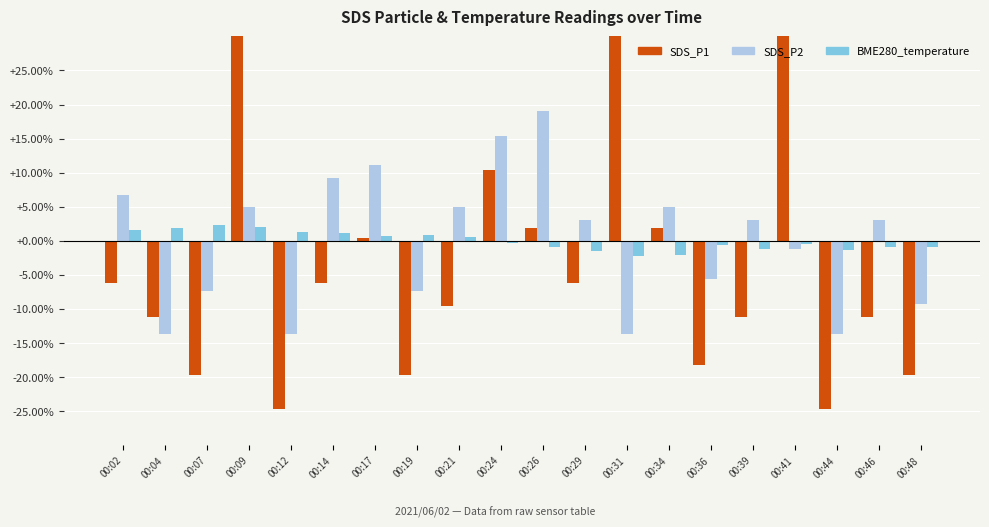

What is the value of the SDS_P2 bar at the 11th from the left?

19.1